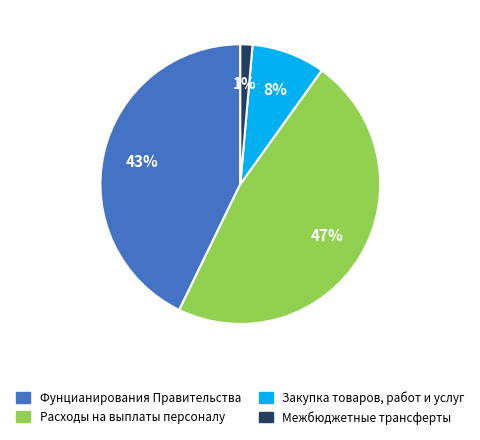

Combined, do Закупка товаров, работ и услуг and Фунцианирования Правительства account for over 50%?

Yes